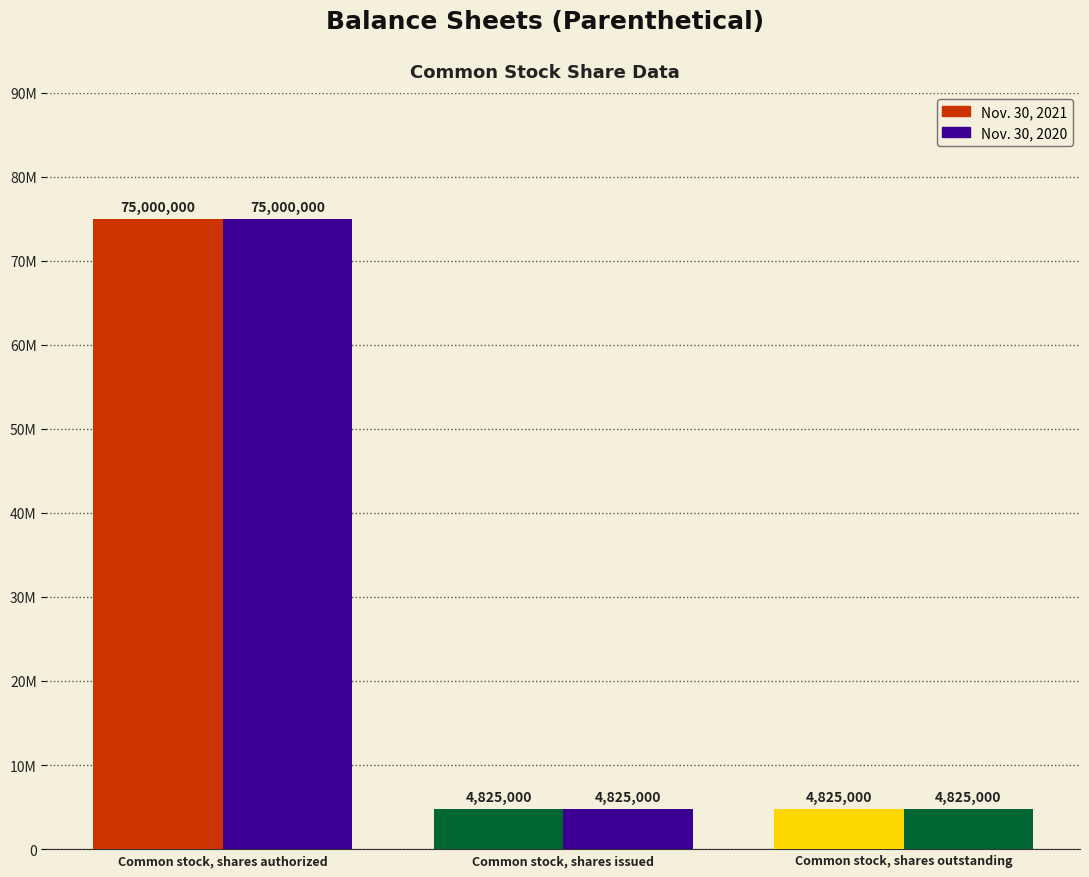

What value does the Nov. 30, 2020 series have at Common stock, shares outstanding?

4825000